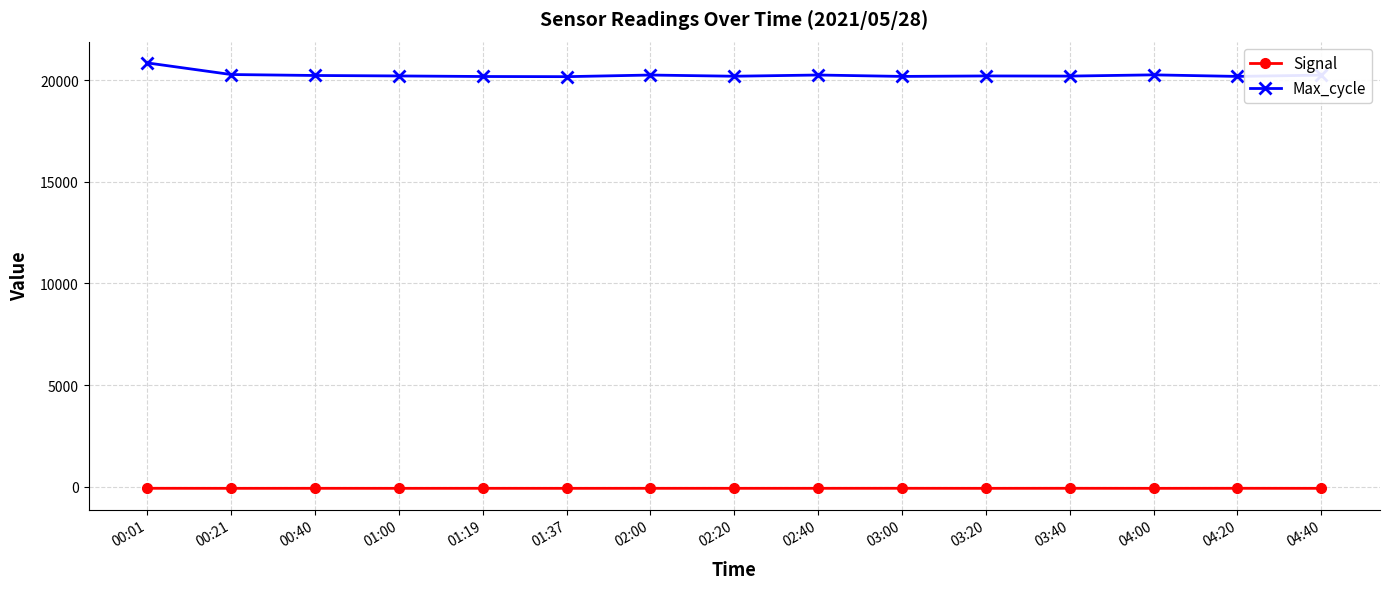

True or false: Max_cycle and Signal intersect in this chart.

False